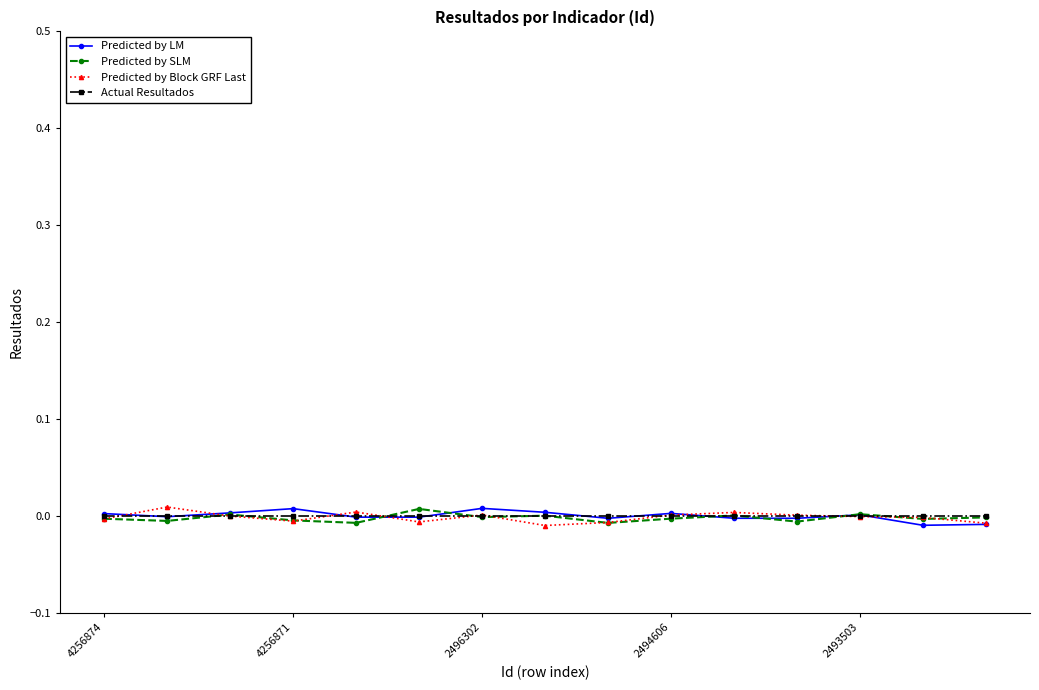

True or false: Predicted by LM has more than 2 points higher than both neighbors.

True